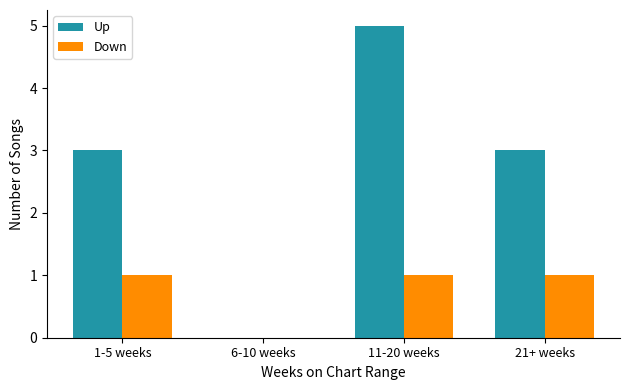

Which series changed the most between 1-5 weeks and 11-20 weeks?

Up